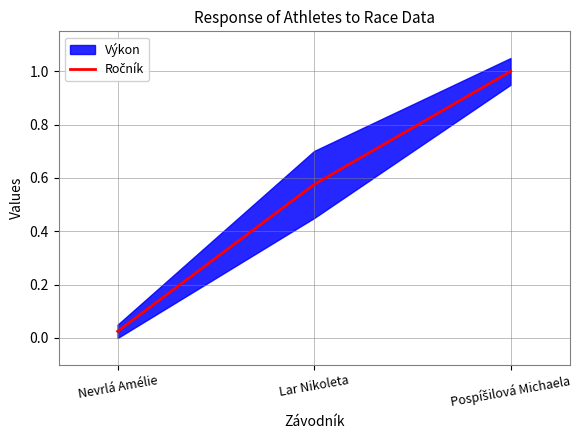

What is the label of the 1st point from the right?

Pospíšilová Michaela